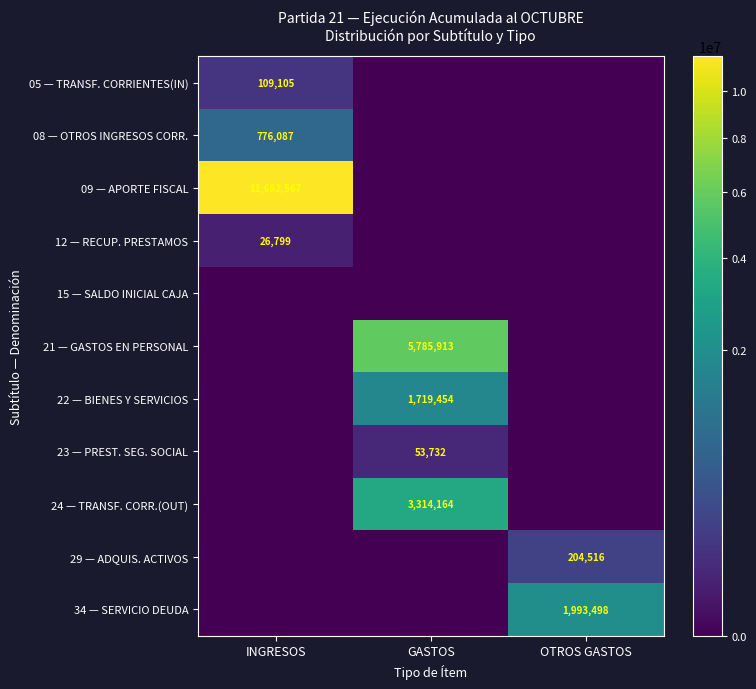

True or false: 23 — PREST. SEG. SOCIAL has a value of 53732 at GASTOS.

True